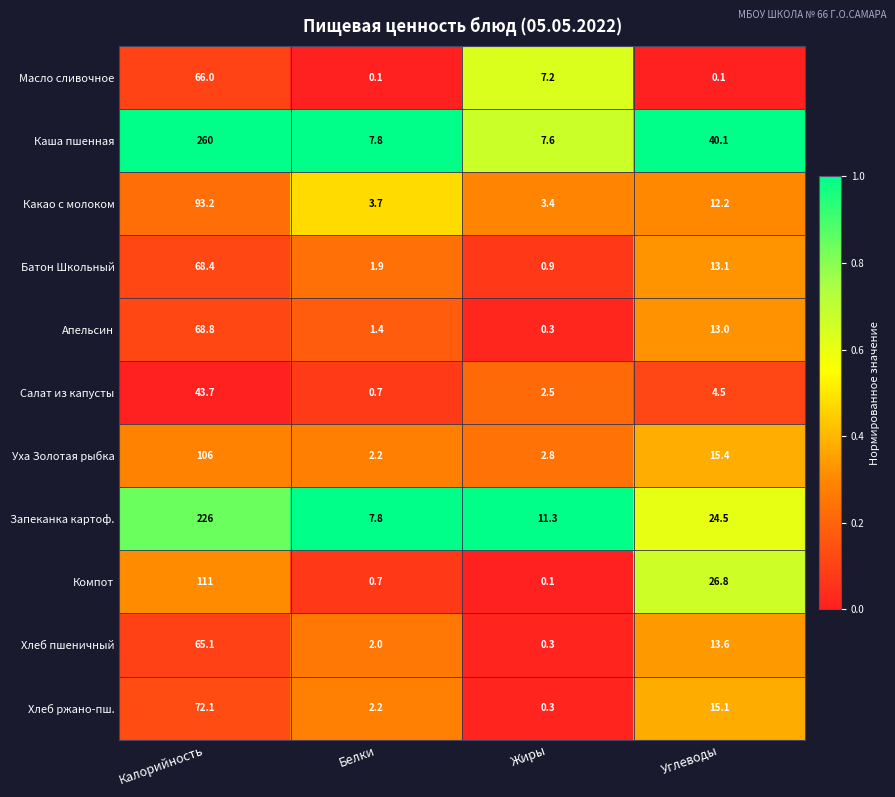

At which label does Апельсин reach its peak?

Калорийность